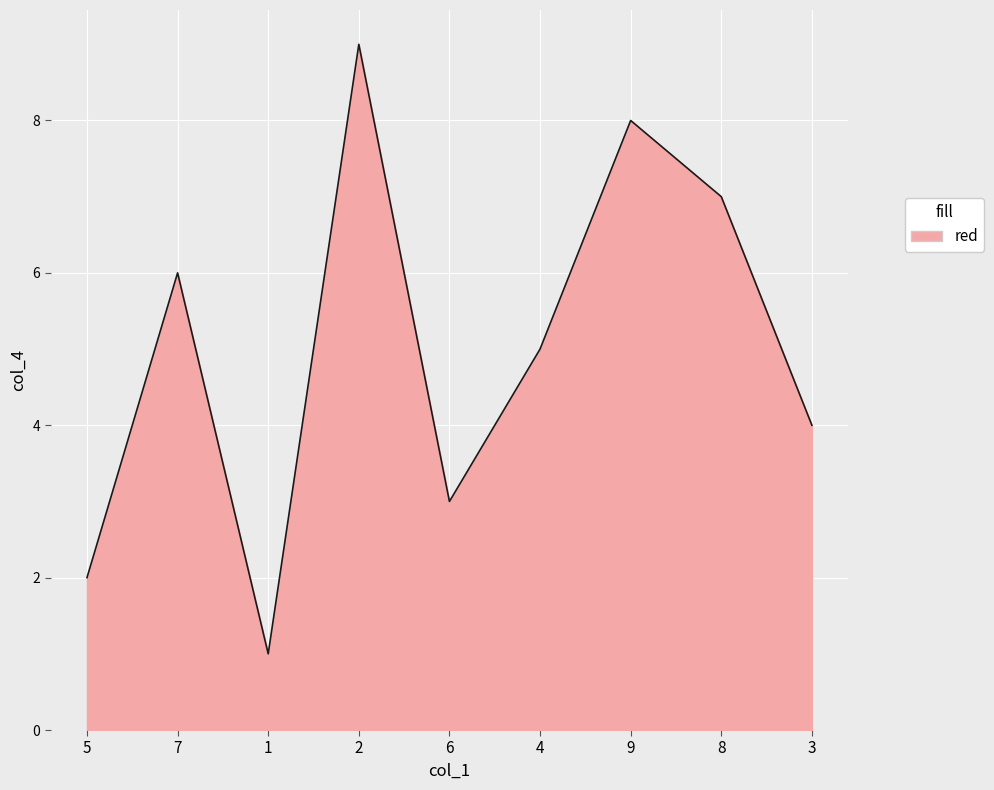

What is the ratio of the value at 3 to the value at 1?

4.0